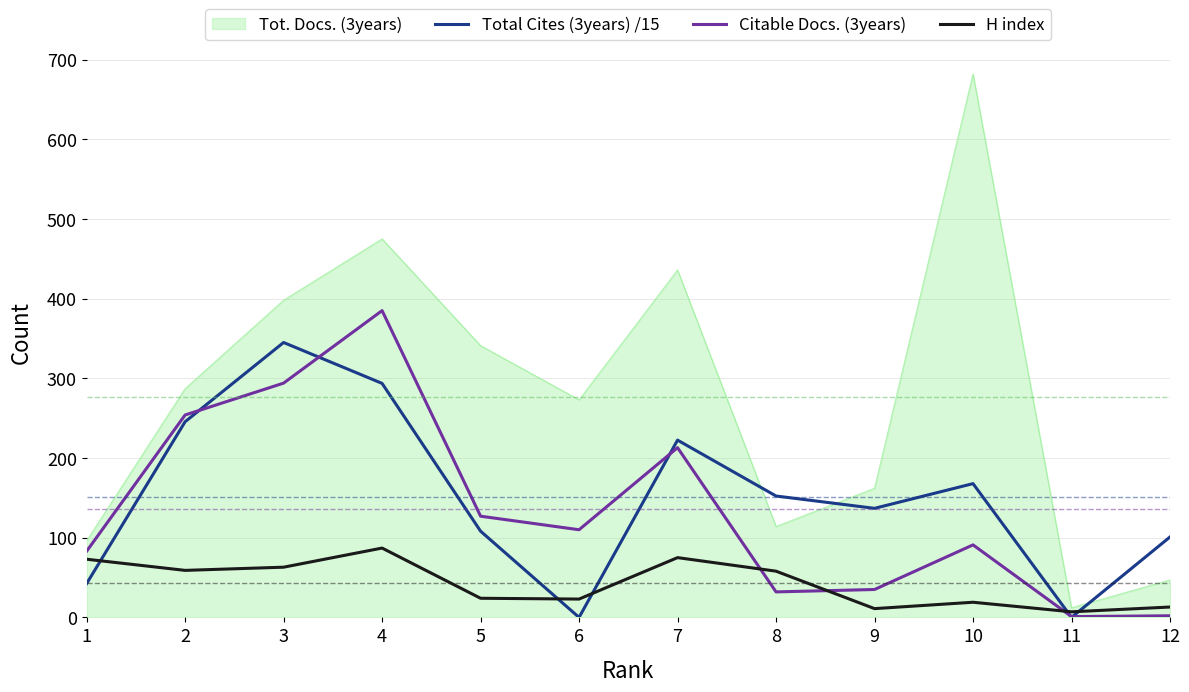

At how many categories does at least one series exceed 218?

7